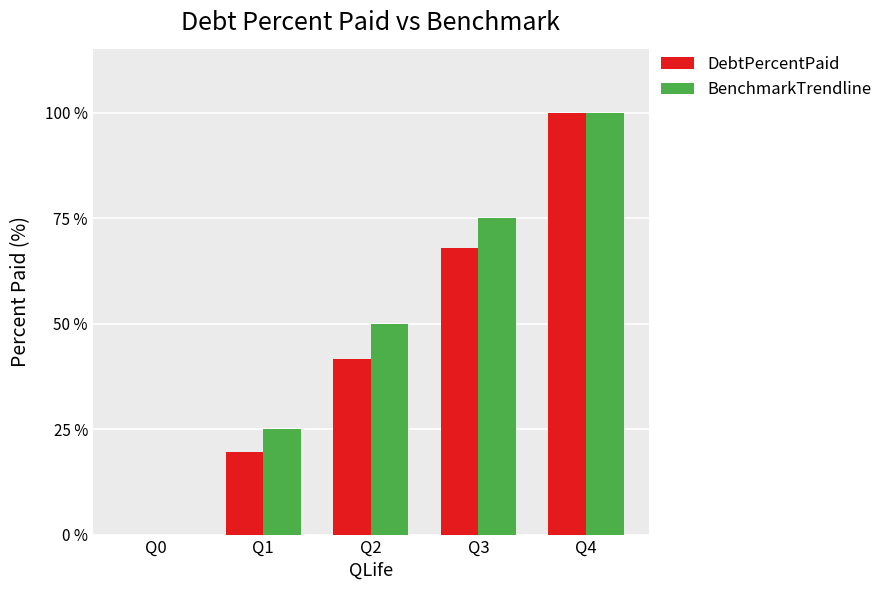

At which label does DebtPercentPaid reach its peak?

Q4